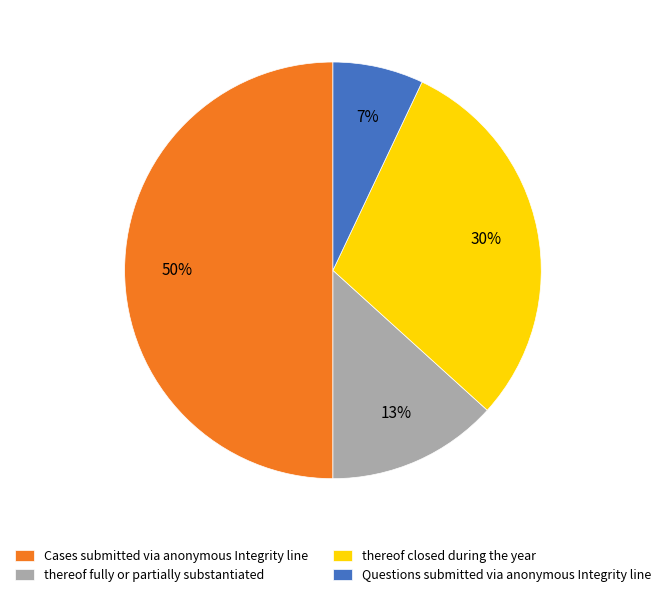

Approximately how many times larger is the value at thereof fully or partially substantiated compared to thereof closed during the year?

0.4